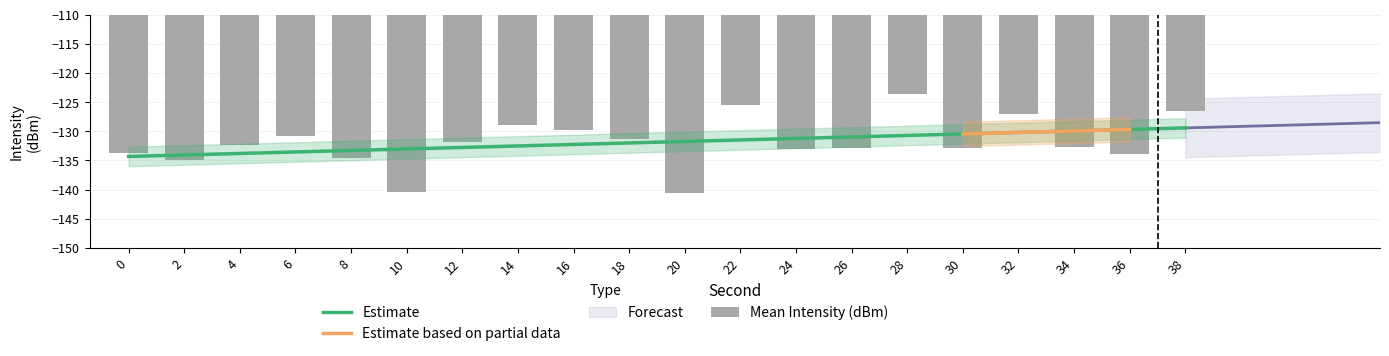

Which has a higher value, 18 or 26?

18